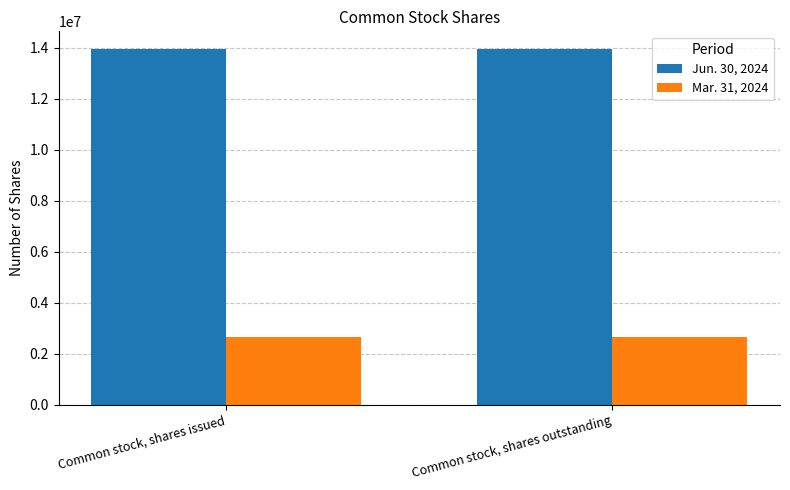

Are the bars horizontal?

No